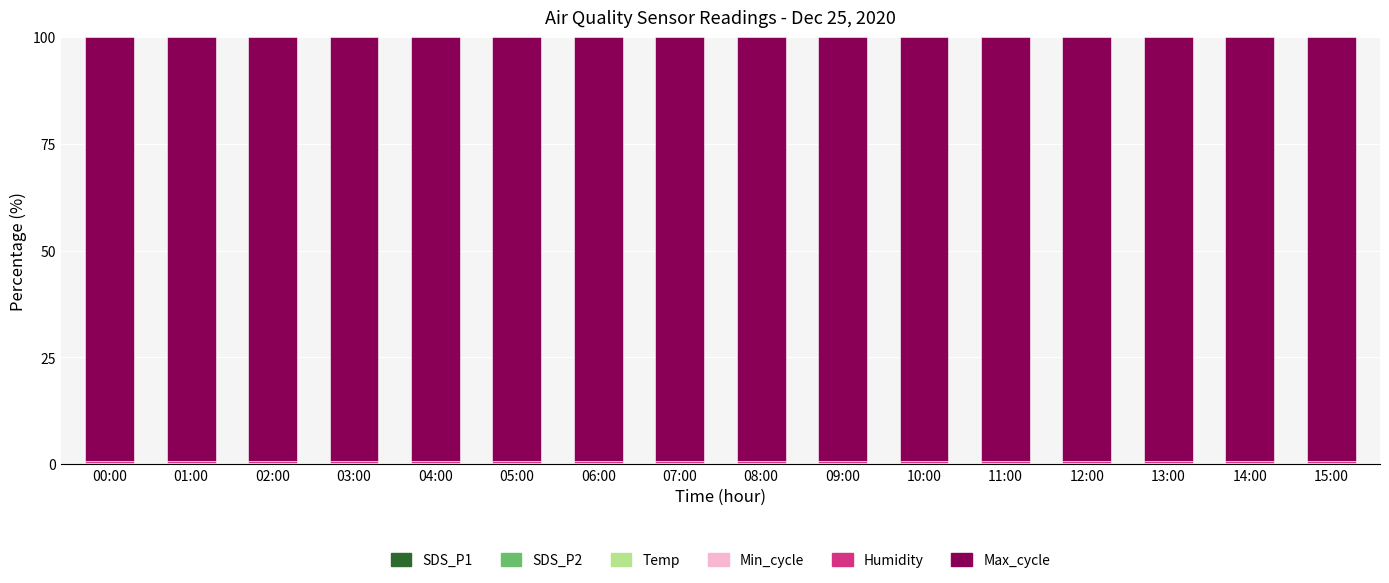

The Humidity series shows 0.4 at 11:00. True or false?

True